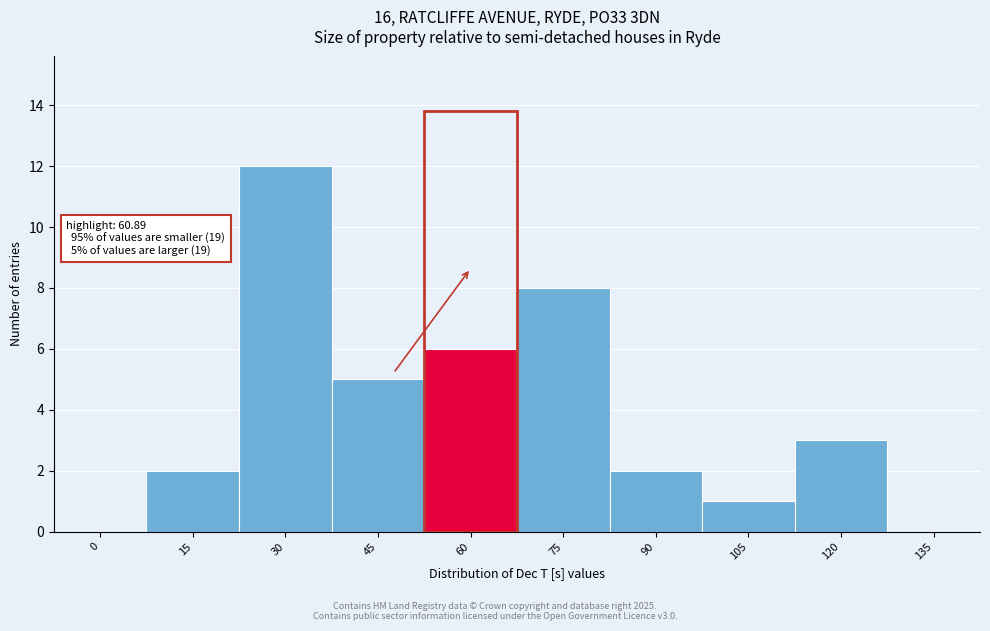

Reading left to right, list all the values displayed in this chart.

0=0	15=2	30=12	45=5	60=6	75=8	90=2	105=1	120=3	135=0